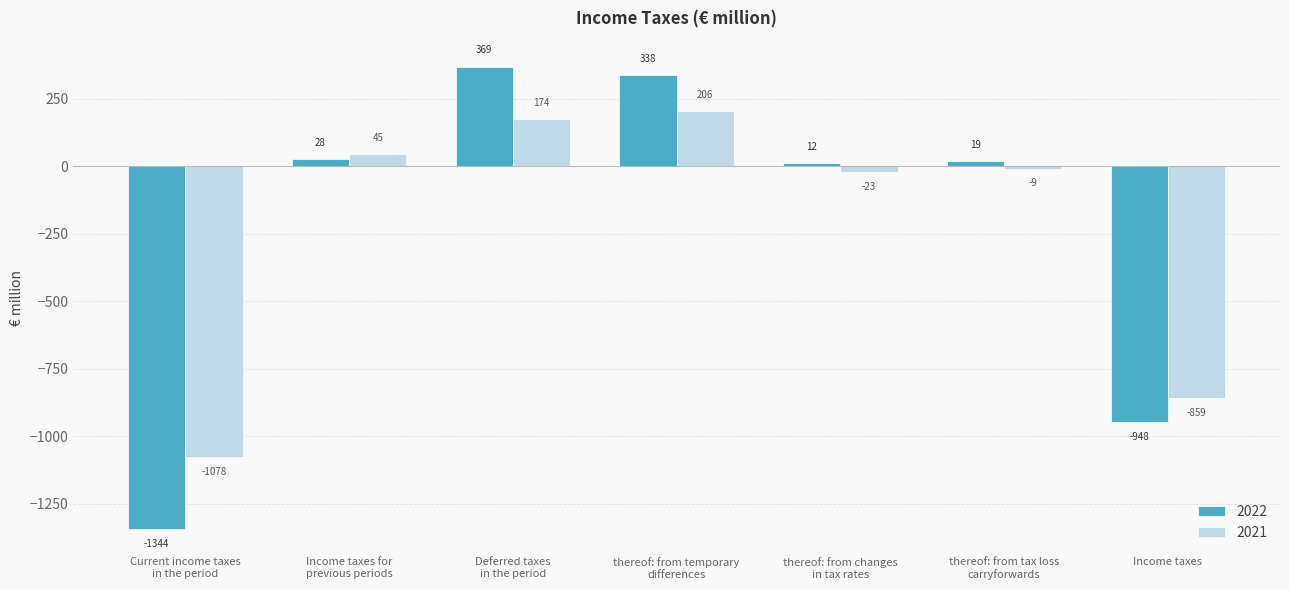

How many bars are there in each group?

2